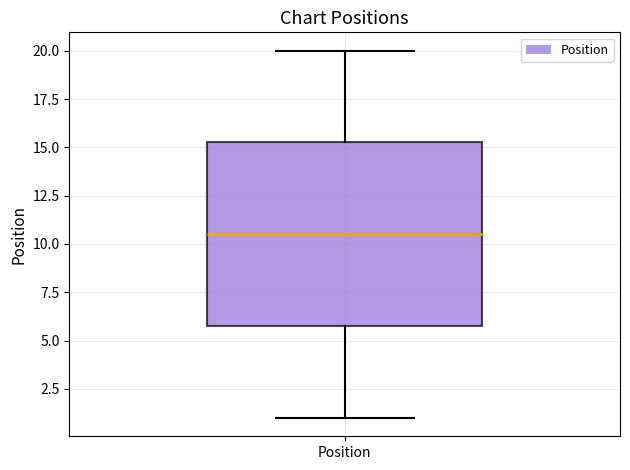

Where does the upper whisker of the box for Position end on the y-axis? The values are not printed on the chart, so give them approximately, as read against the axis.

20.0